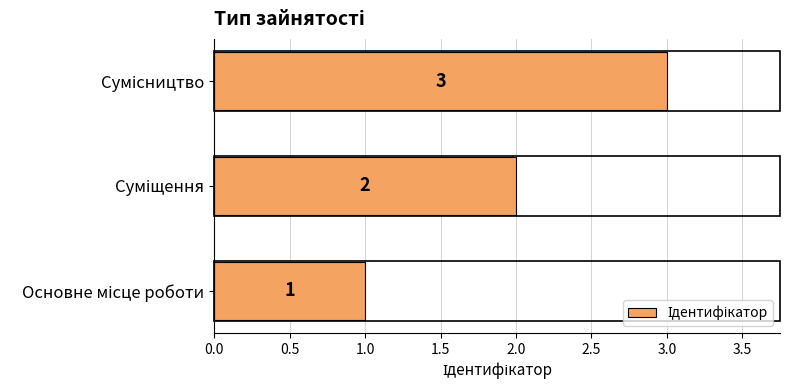

How many values are between 1 and 3?

3